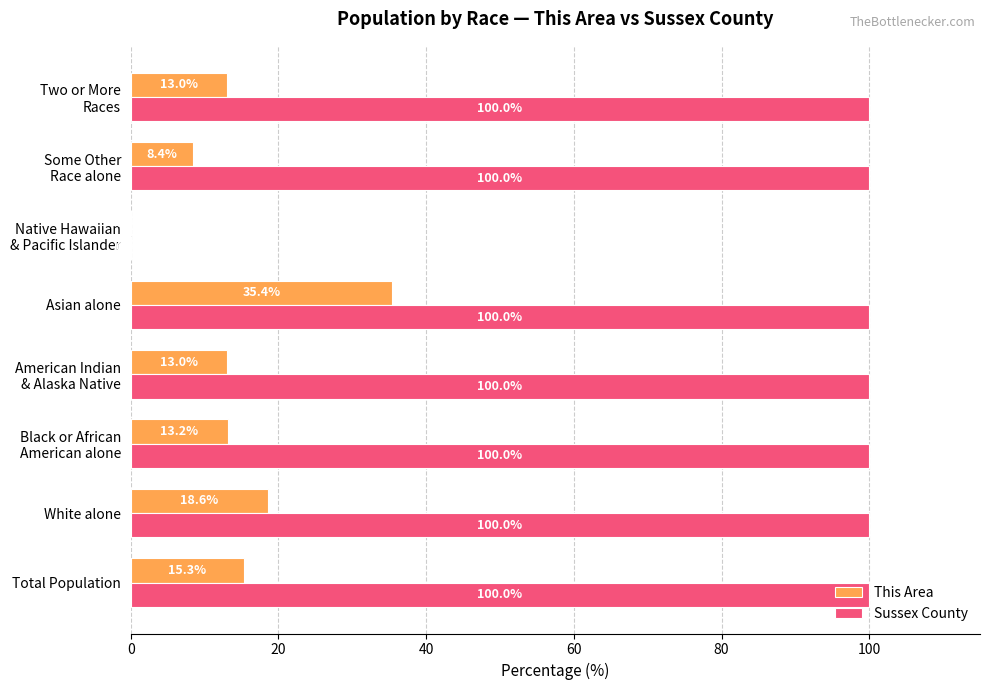

At which category is the sum across all series the highest?

Asian alone